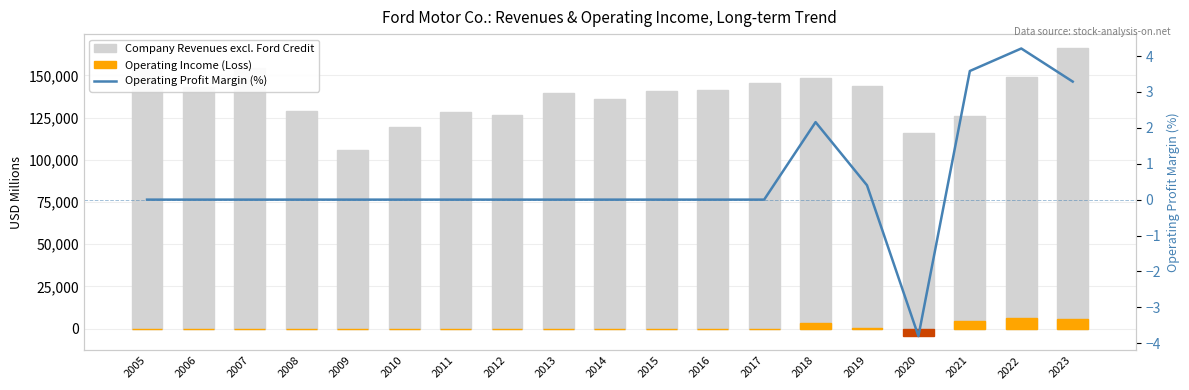

Read the Company Revenues excl. Ford Credit value at 2009.

105893.0